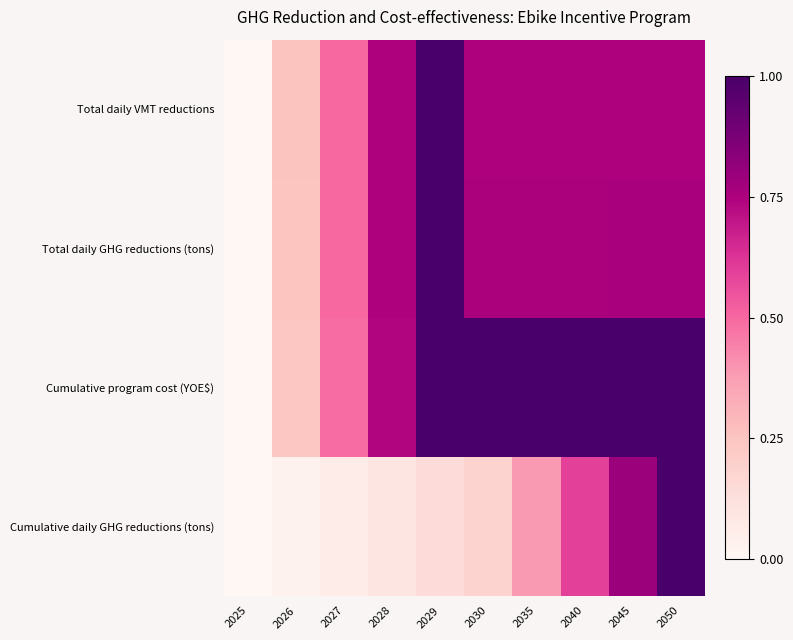

At how many categories does at least one series exceed 0?

9